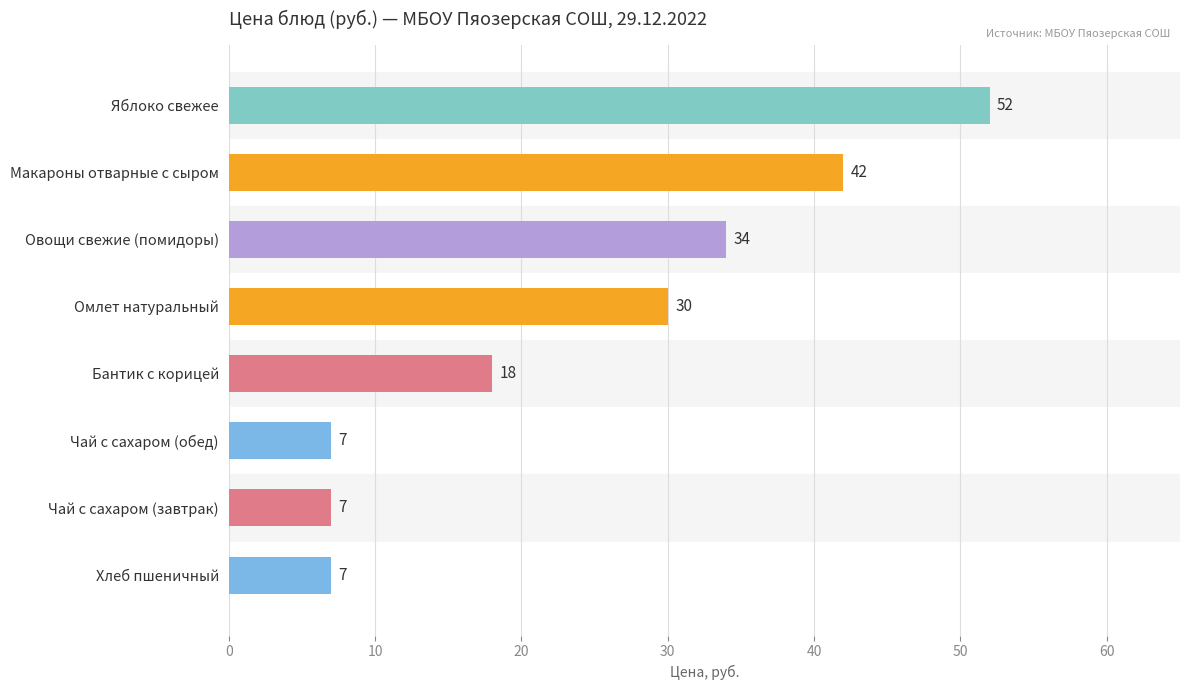

What is the difference between the maximum and minimum values?

45